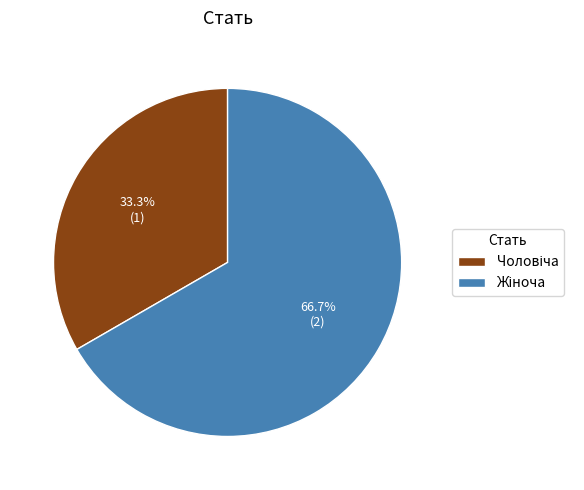

Does any single category account for the majority?

Yes